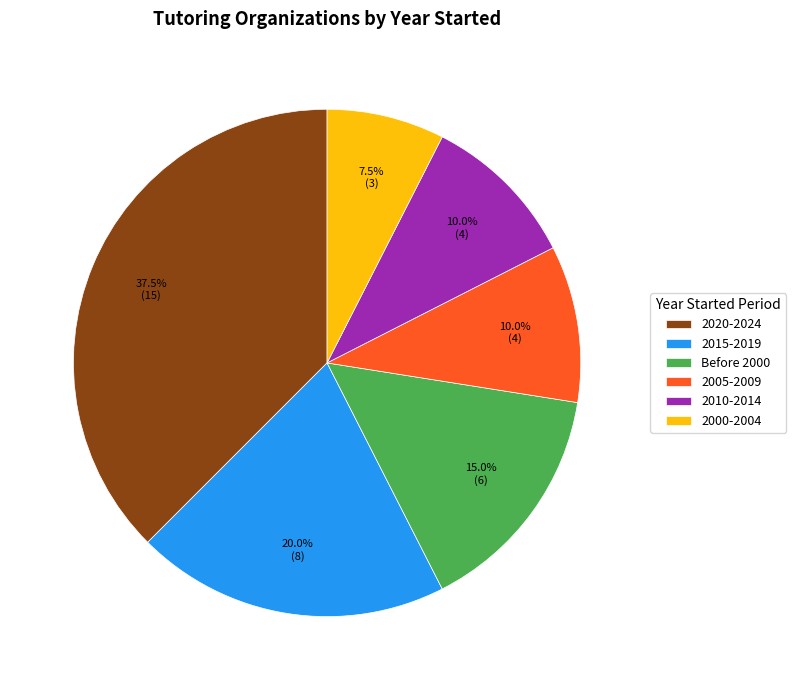

Which slice is the smallest?

2000-2004